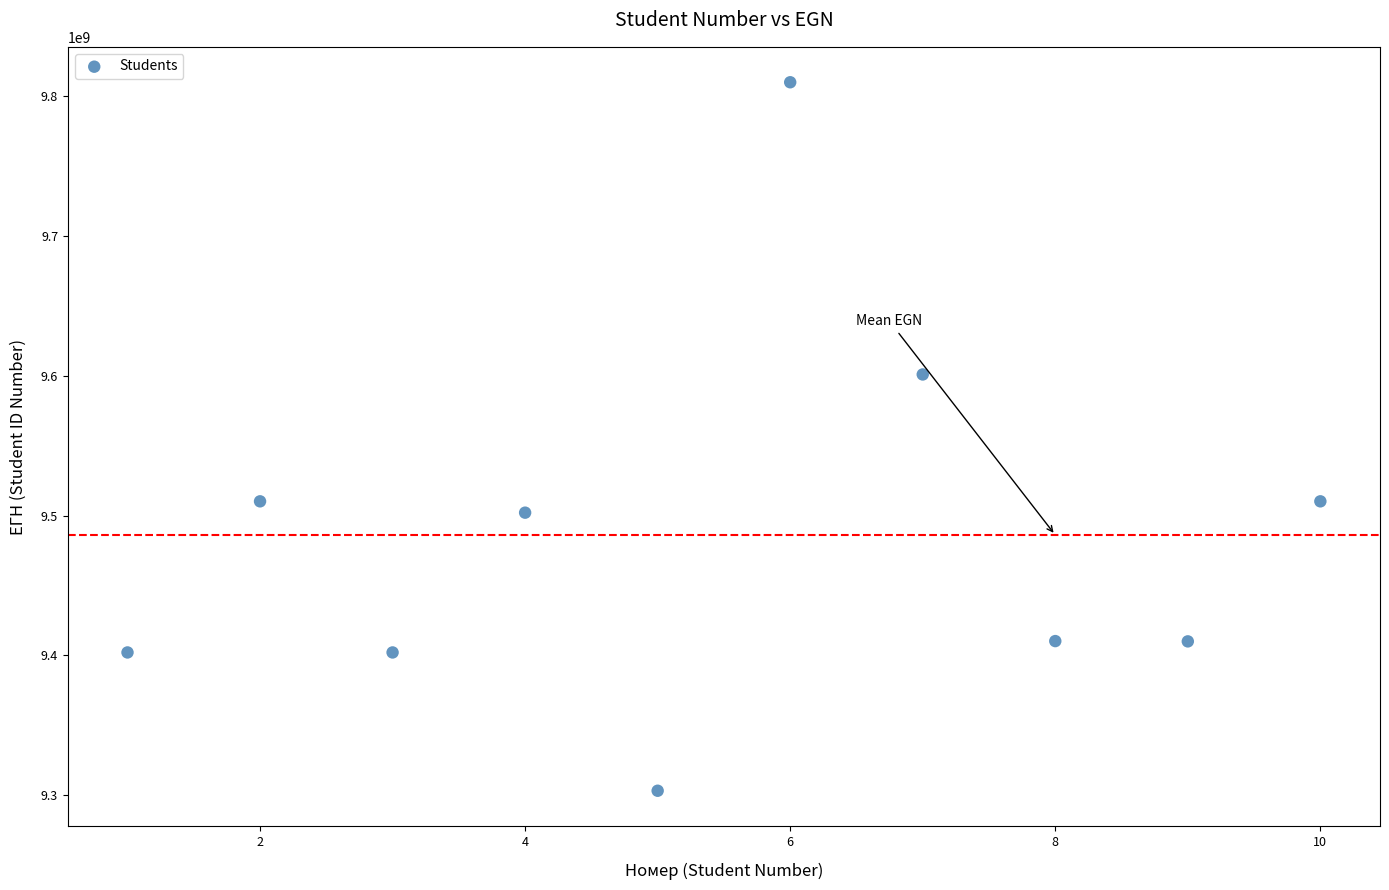

What is the average Y value?

9486128370